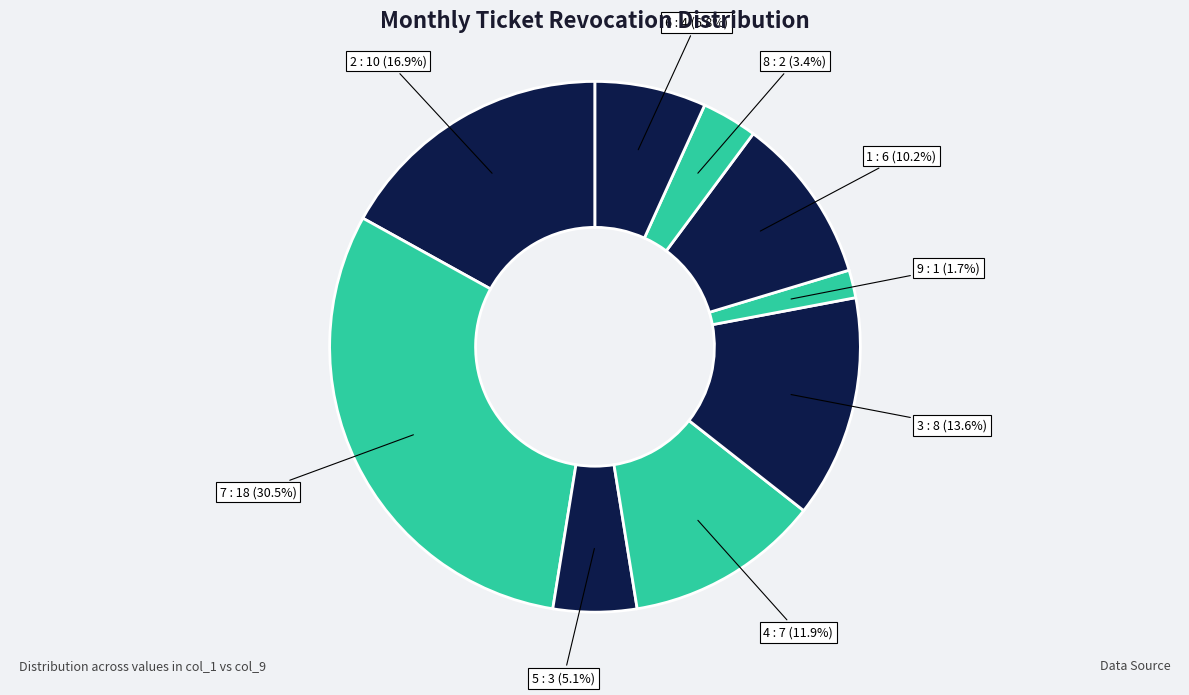

Does 5 account for over 50% of the chart?

No